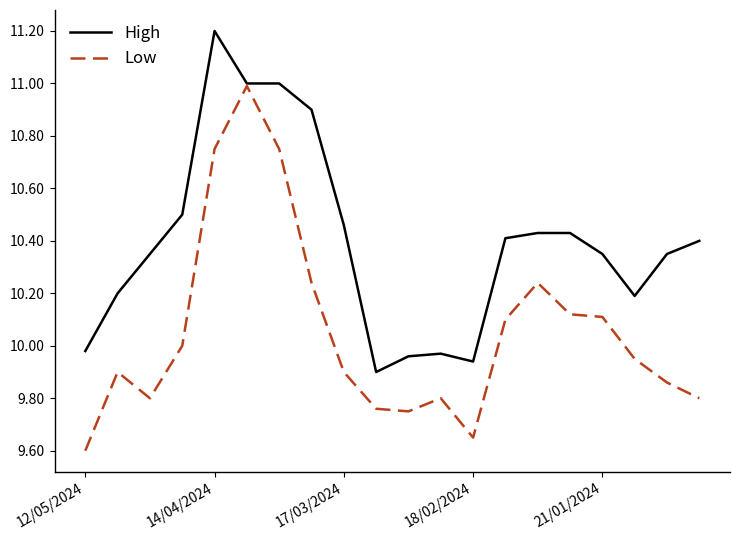

List the series in order of their overall mean, lowest first.

Low, High